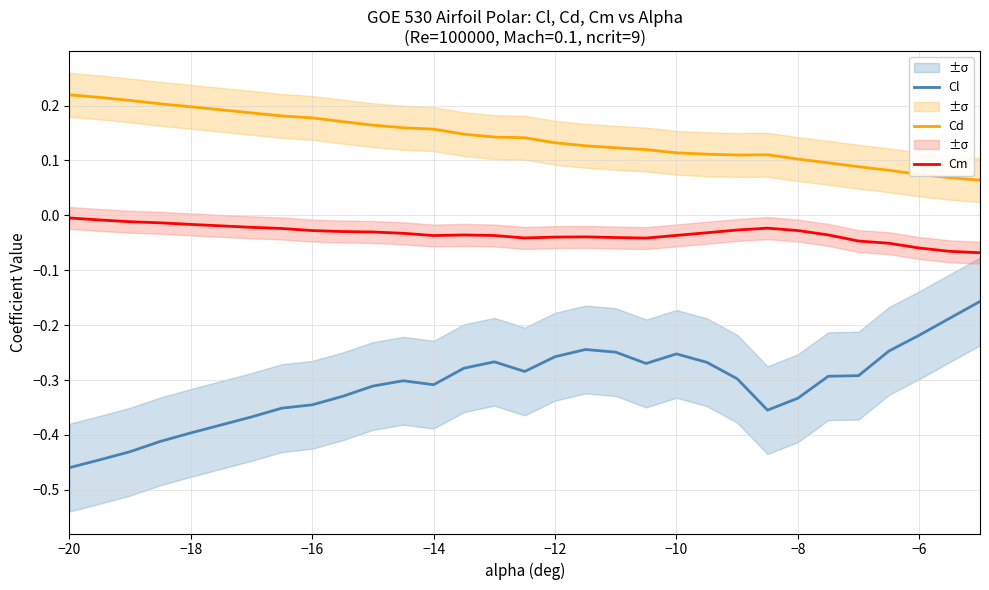

True or false: Cl and Cm cross at least once.

False